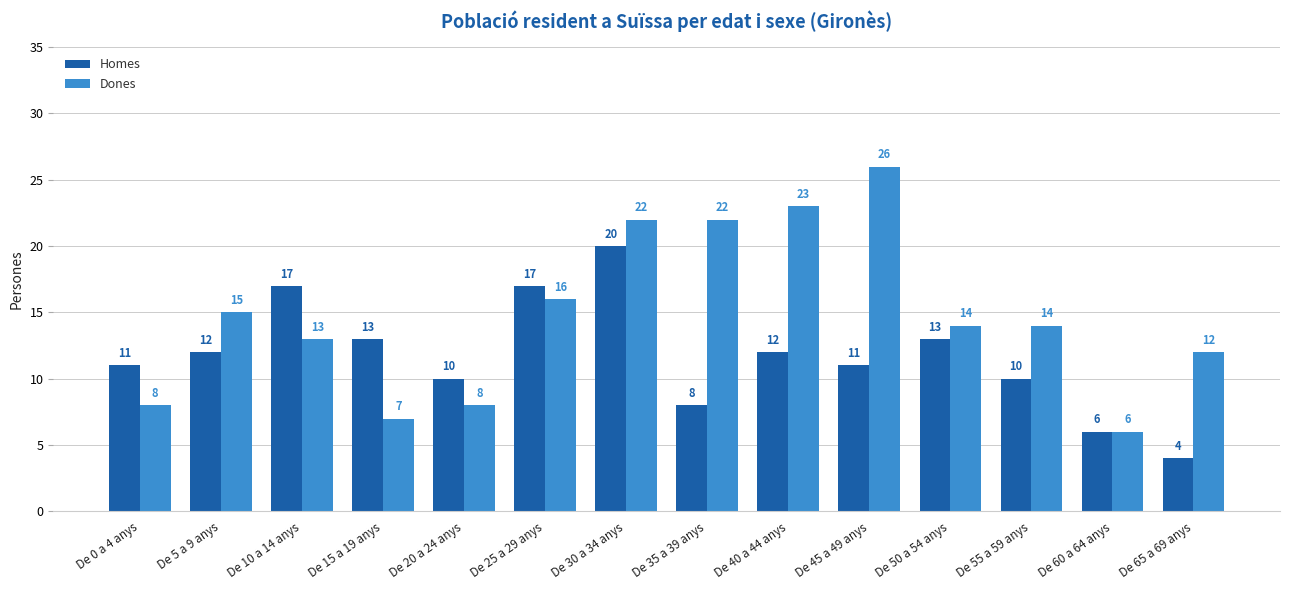

List the series in order of their overall mean, lowest first.

Homes, Dones